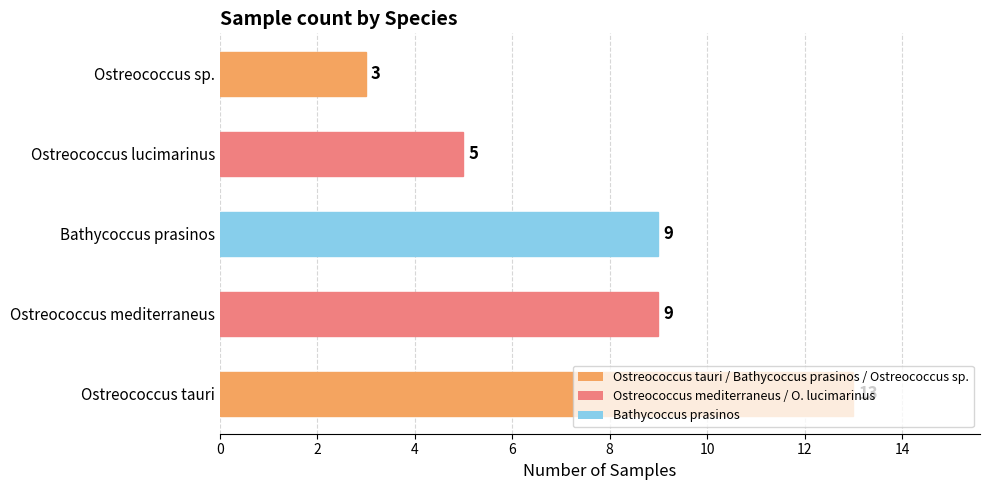

True or false: the data shows 5 at Ostreococcus tauri.

False